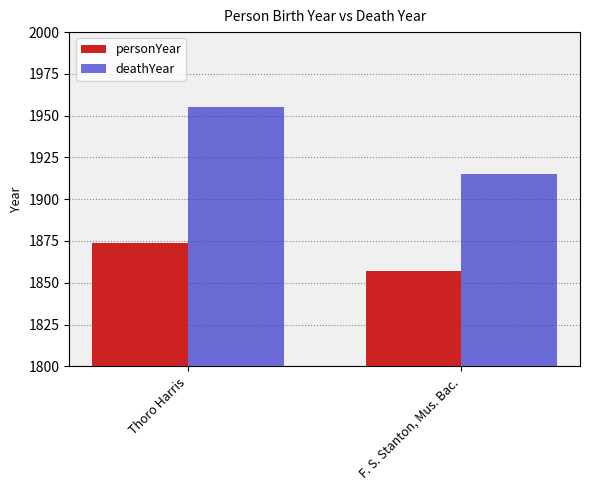

What is the total value across all series at F. S. Stanton, Mus. Bac.?

3772